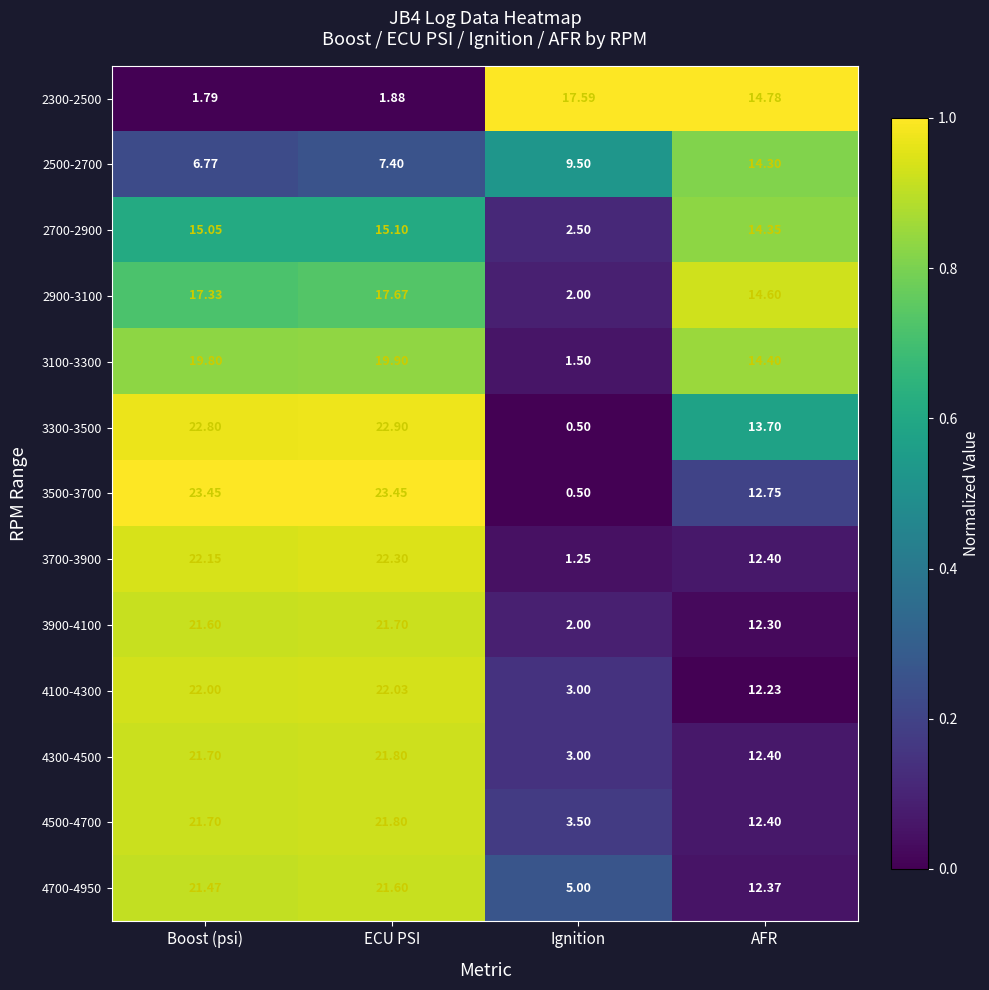

Count the number of categories in the chart.

4